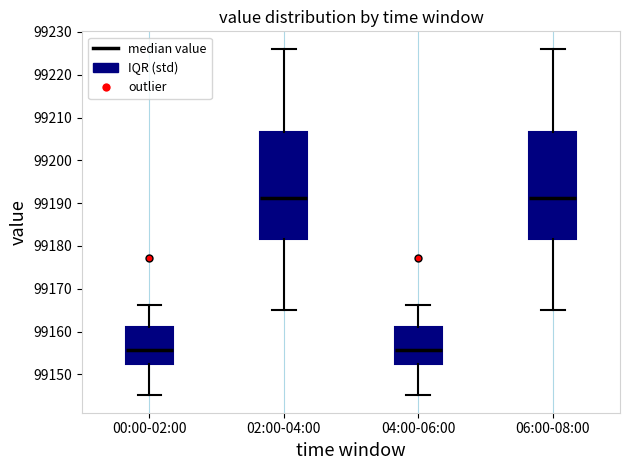

Where does the upper whisker of the box for 06:00-08:00 end on the y-axis? The values are not printed on the chart, so give them approximately, as read against the axis.

99226